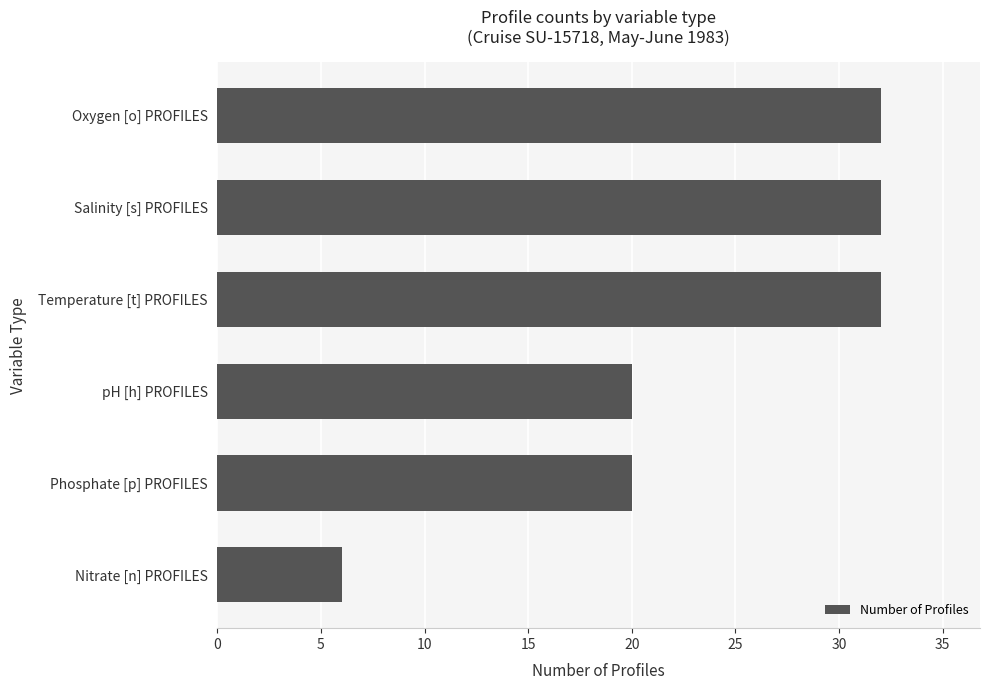

How many categories are shown in the chart?

6